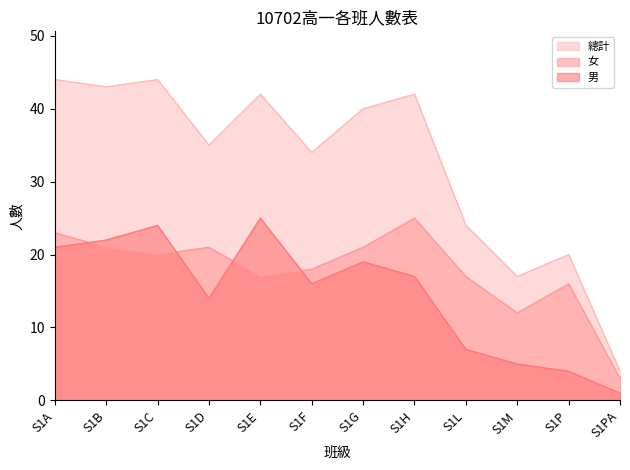

What is the value of the 男 point at the 8th from the left?

17